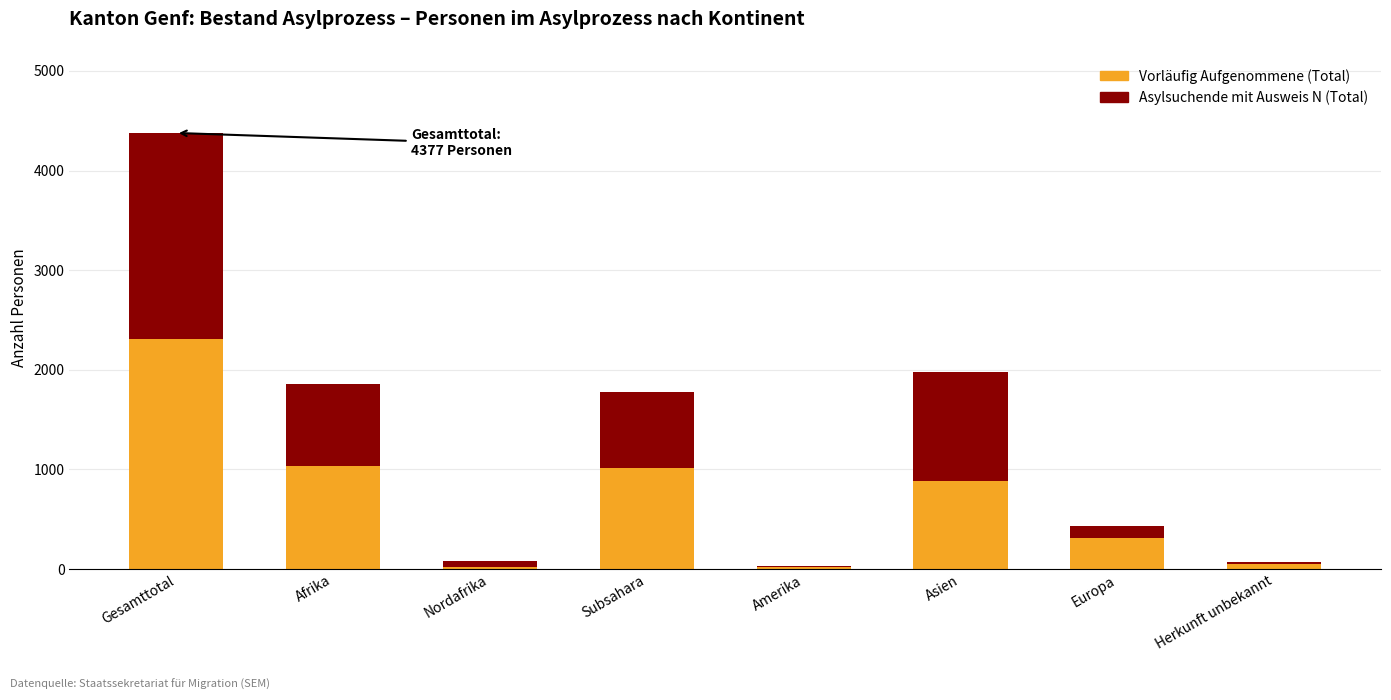

The value of Vorläufig Aufgenommene (Total) at Afrika is 582. True or false?

False